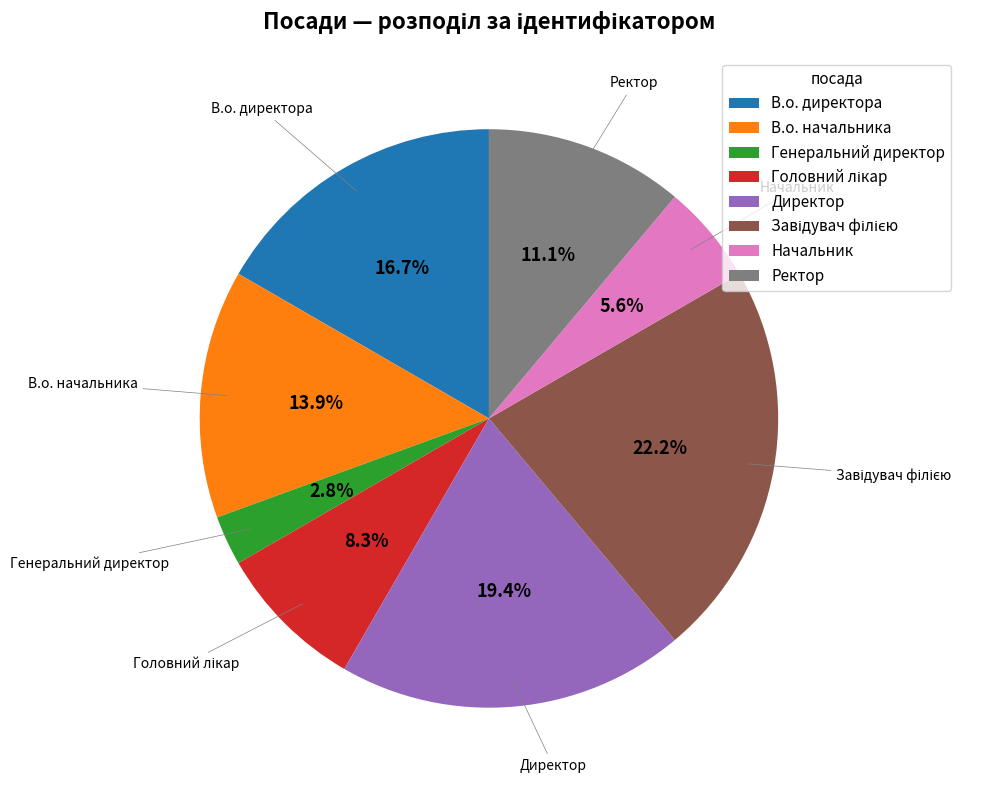

Which has a higher value, Ректор or В.о. директора?

В.о. директора